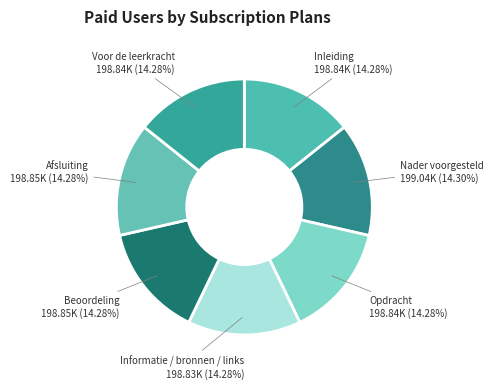

What is the ratio of the value at Informatie / bronnen / links to the value at Inleiding?

1.0